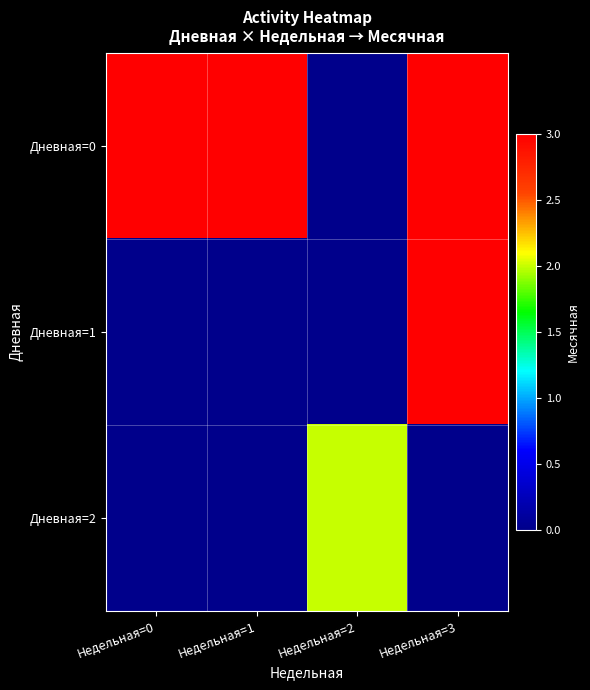

Reading right to left, transcribe all the data shown in this chart.

Дневная=0: Недельная=3=3	Недельная=2=0	Недельная=1=3	Недельная=0=3
Дневная=1: Недельная=3=3	Недельная=2=0	Недельная=1=0	Недельная=0=0
Дневная=2: Недельная=3=0	Недельная=2=2	Недельная=1=0	Недельная=0=0